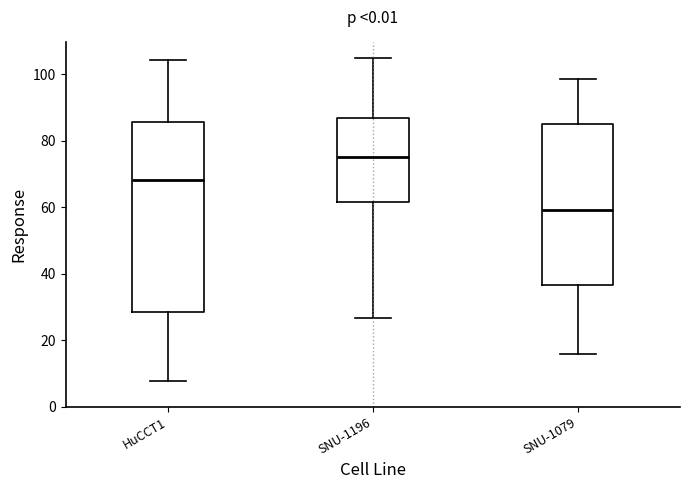

Reading left to right, transcribe this box plot: for each box, give where its median line is, the range the box spans, and where its two whiskers end, as read against the y-axis. The values are not printed on the chart, so give them approximately, as read against the axis.

HuCCT1: median 68, box 28 to 86, whiskers 8 to 104
SNU-1196: median 76, box 62 to 86, whiskers 26 to 104
SNU-1079: median 60, box 36 to 84, whiskers 16 to 98